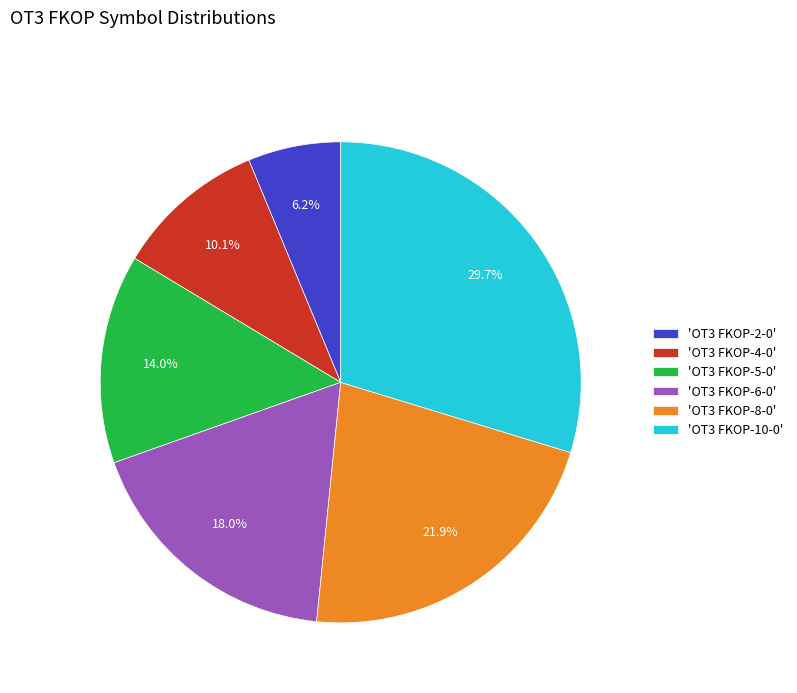

How many segments does this pie chart have?

6